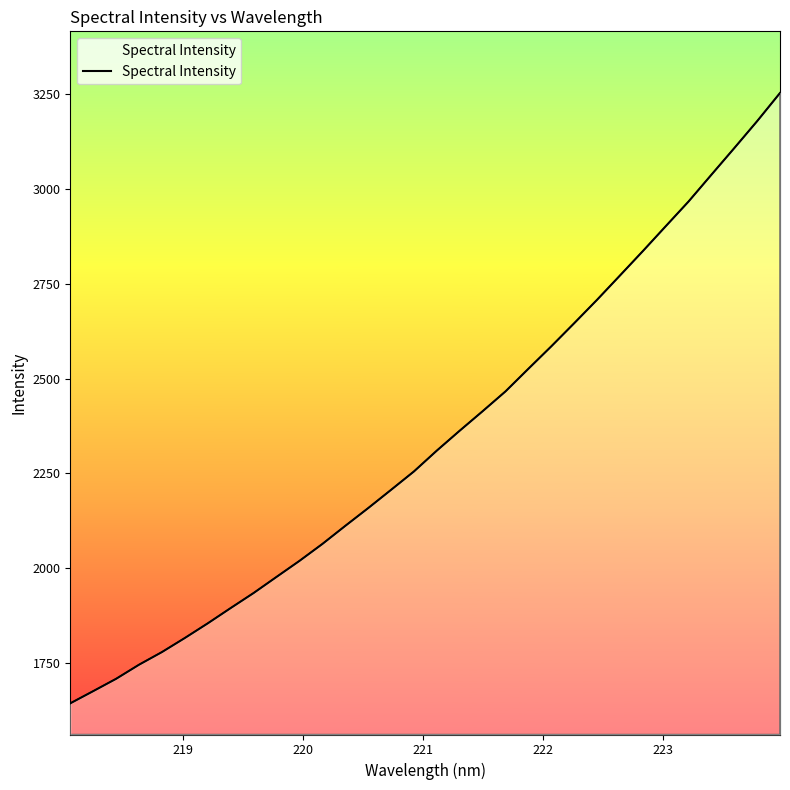

What is the maximum value shown in the chart?

3253.5